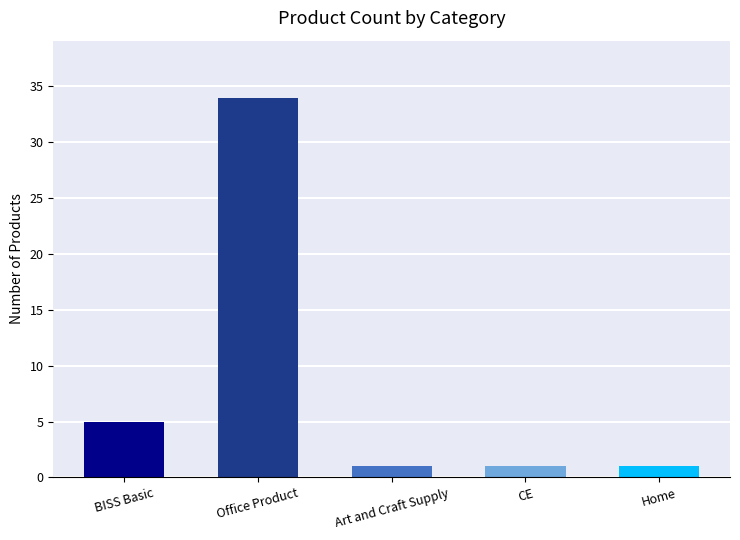

What is the value of the 2nd bar from the left?

34